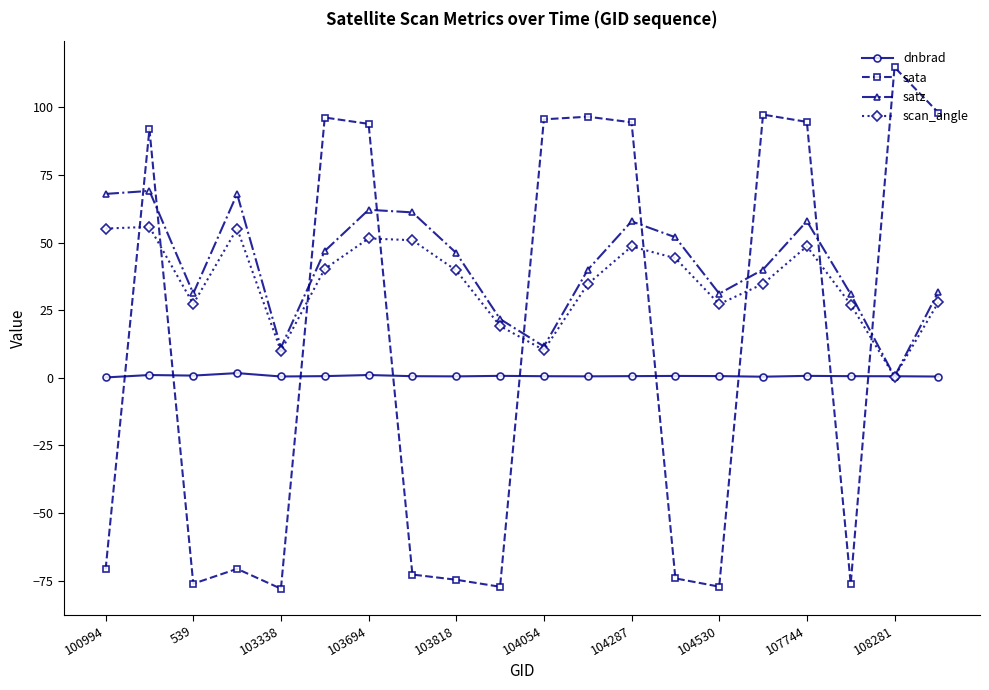

List the series in order of their overall mean, highest first.

satz, scan_angle, sata, dnbrad